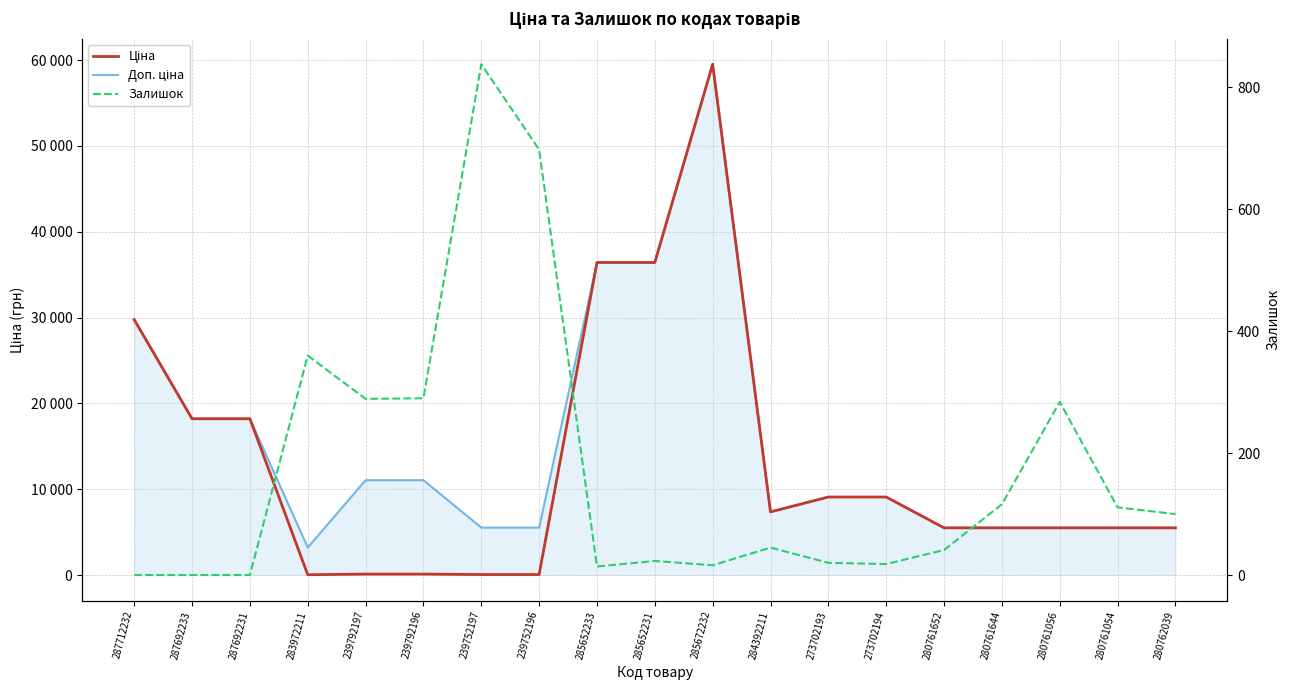

What is the label of the 19th point from the right?

287712232